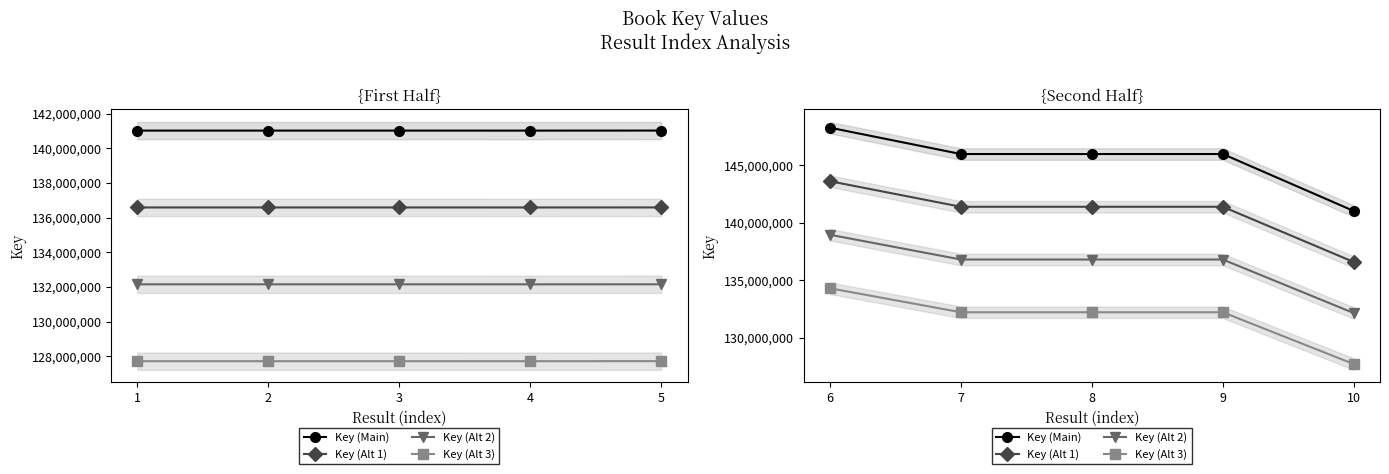

At 7, list the series in order from largest to smallest.

Key (Main), Key (Alt 1), Key (Alt 2), Key (Alt 3)